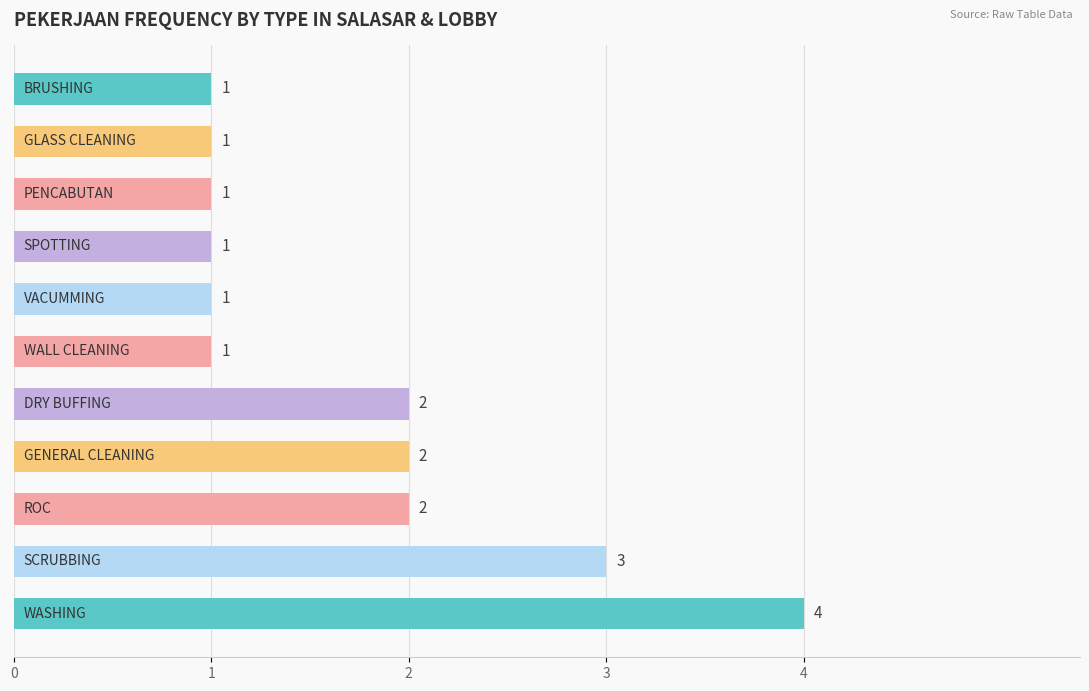

What is the maximum value shown in the chart?

4